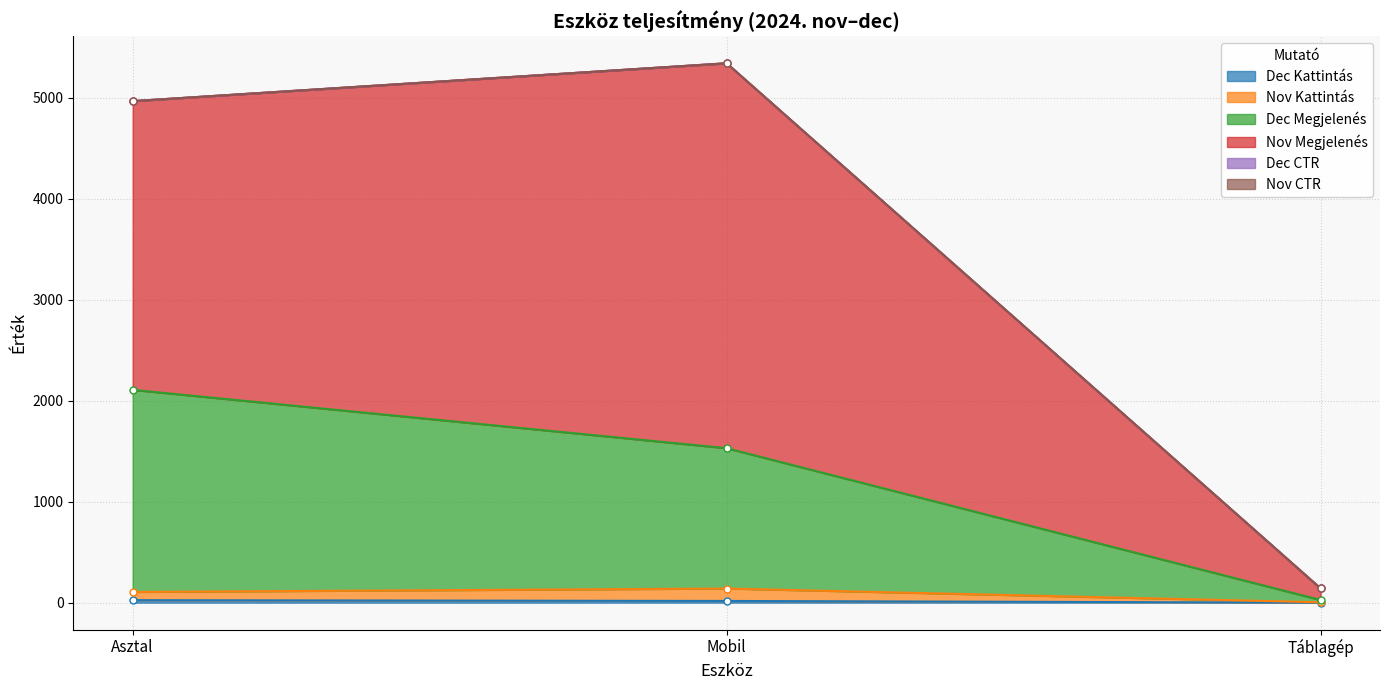

Which has a higher value, Táblagép or Asztal?

Asztal